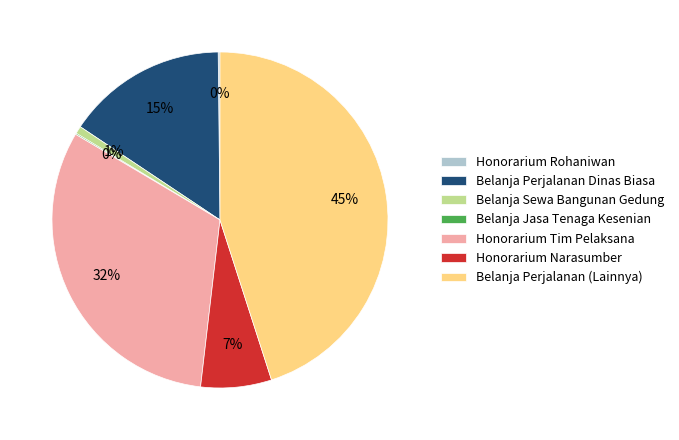

Is it true that Honorarium Narasumber is 7% of the pie?

True